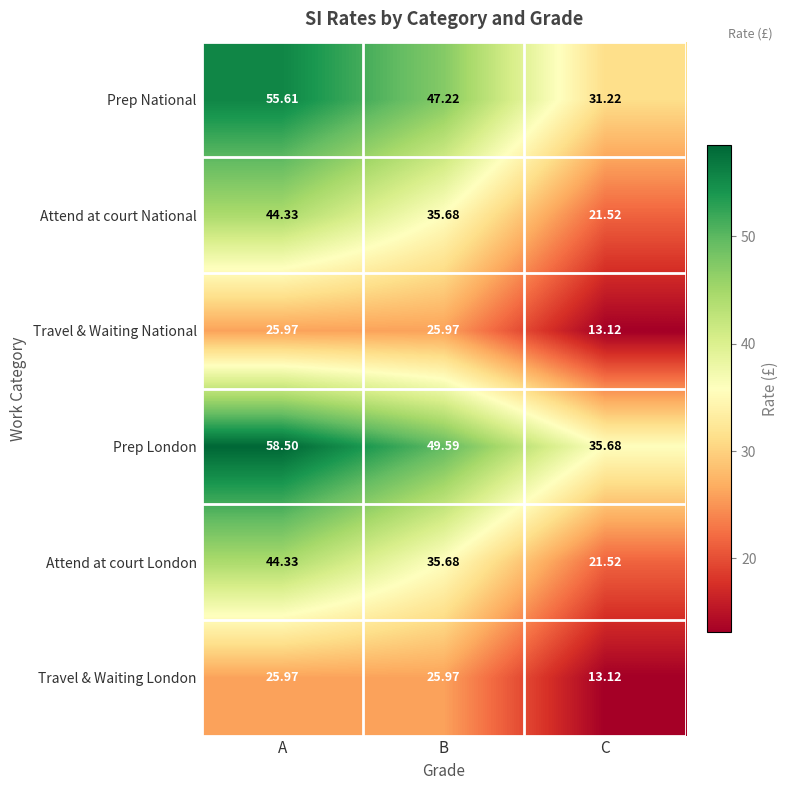

Which category has the highest value across all series?

A